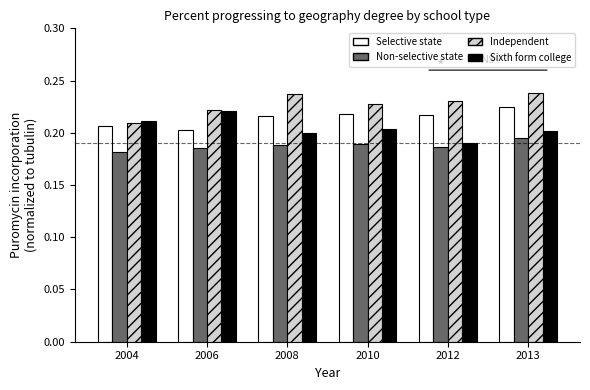

Where is Independent nearest to the value 0?

2004